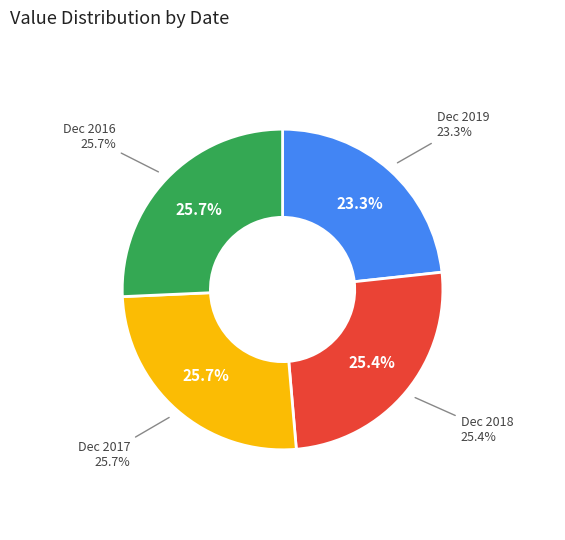

Is Dec 2019 the majority of the pie?

No